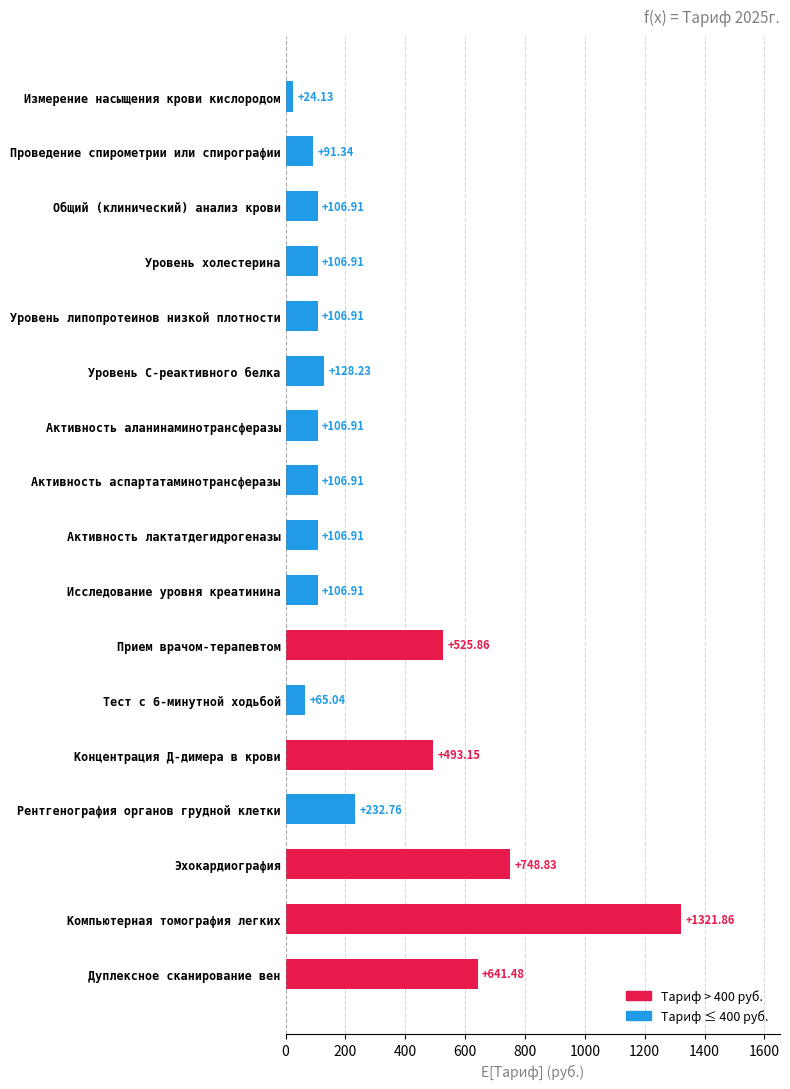

Count the number of data series in this chart.

1